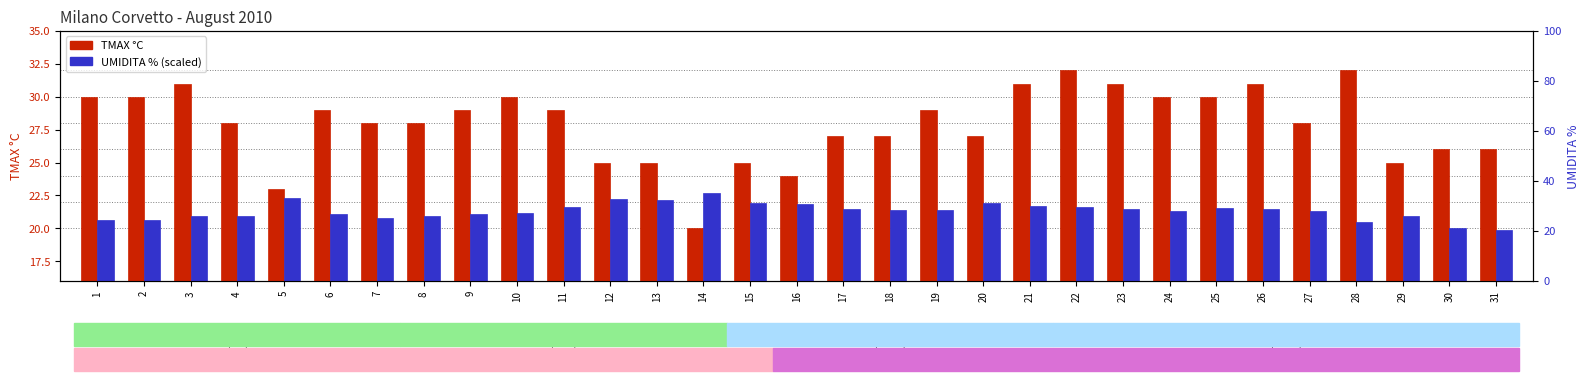

What is the difference between the UMIDITA % (scaled) values at 29 and 2?

0.3